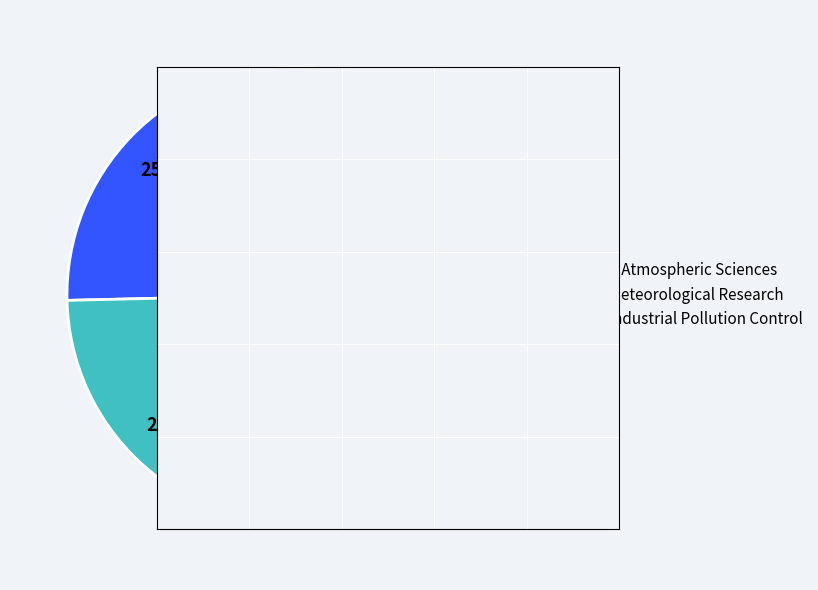

How many segments does this pie chart have?

3